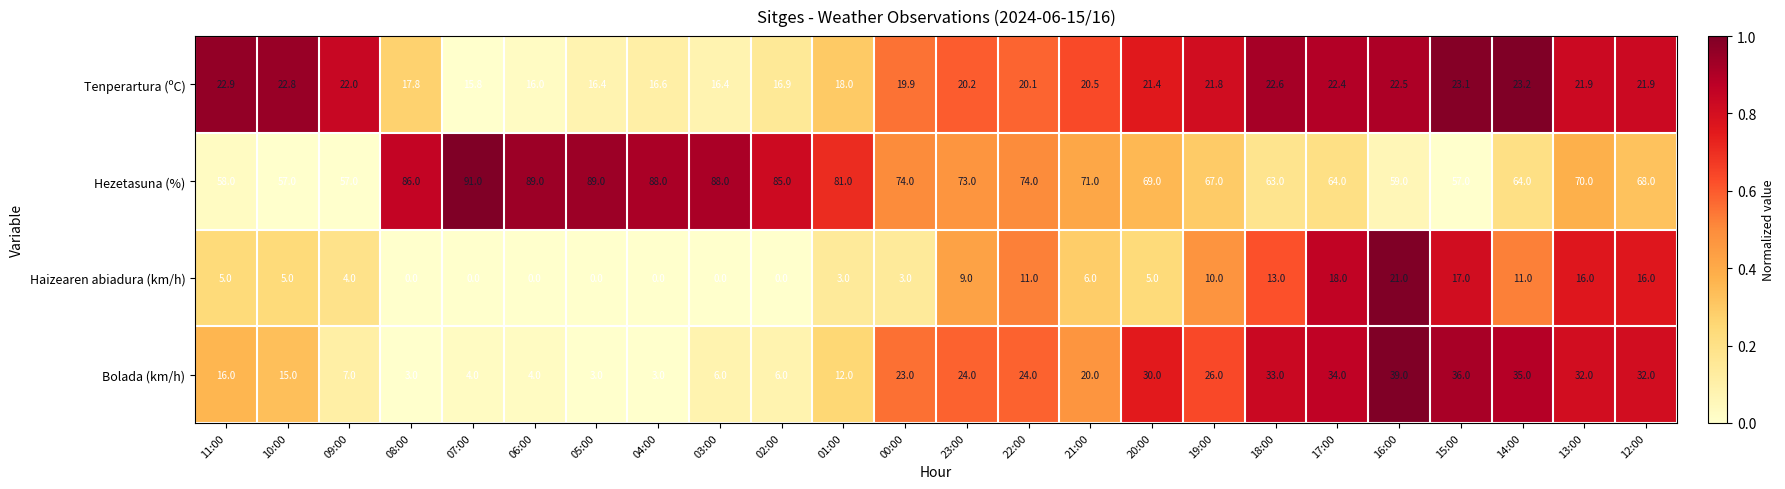

What is the minimum value for Hezetasuna (%)?

57.0